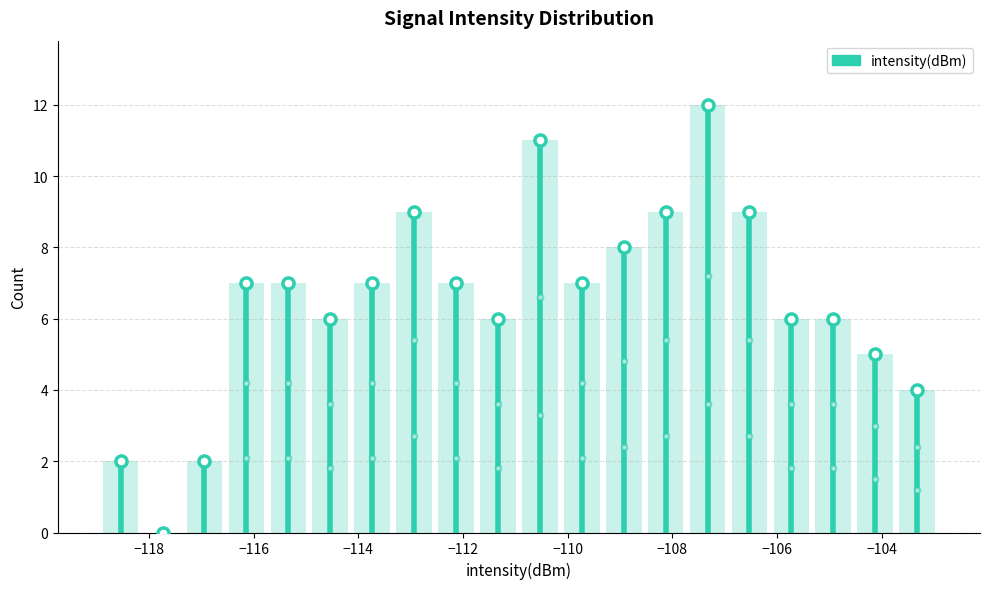

Reading left to right, transcribe this chart: for each bar, give the range it covers on the x-axis and its height. Neither the bar edges nor the heights are printed on the chart, so give them approximately, as read against the axes.

-119.0 to -118.2: 2
-118.2 to -117.4: 0
-117.4 to -116.6: 2
-116.6 to -115.8: 7
-115.8 to -115.0: 7
-115.0 to -114.2: 6
-114.2 to -113.4: 7
-113.4 to -112.6: 9
-112.6 to -111.8: 7
-111.8 to -111.0: 6
-111.0 to -110.2: 11
-110.2 to -109.4: 7
-109.4 to -108.6: 8
-108.6 to -107.8: 9
-107.8 to -107.0: 12
-107.0 to -106.2: 9
-106.2 to -105.4: 6
-105.4 to -104.6: 6
-104.6 to -103.8: 5
-103.8 to -103.0: 4